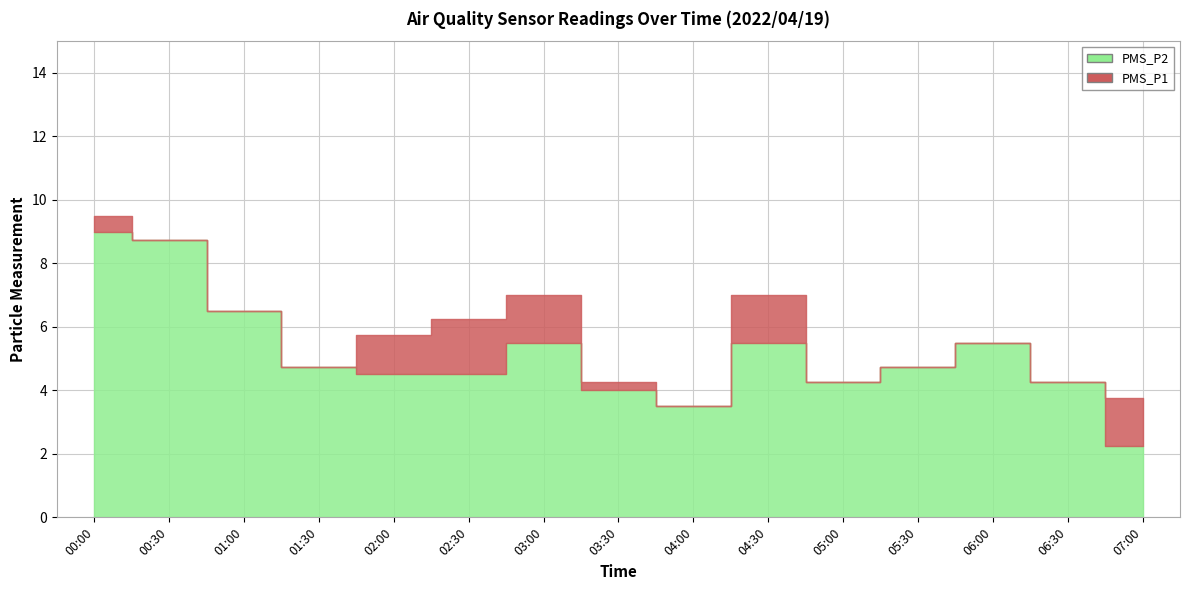

In PMS_P2, how many points are higher than both neighbors (excluding endpoints)?

3